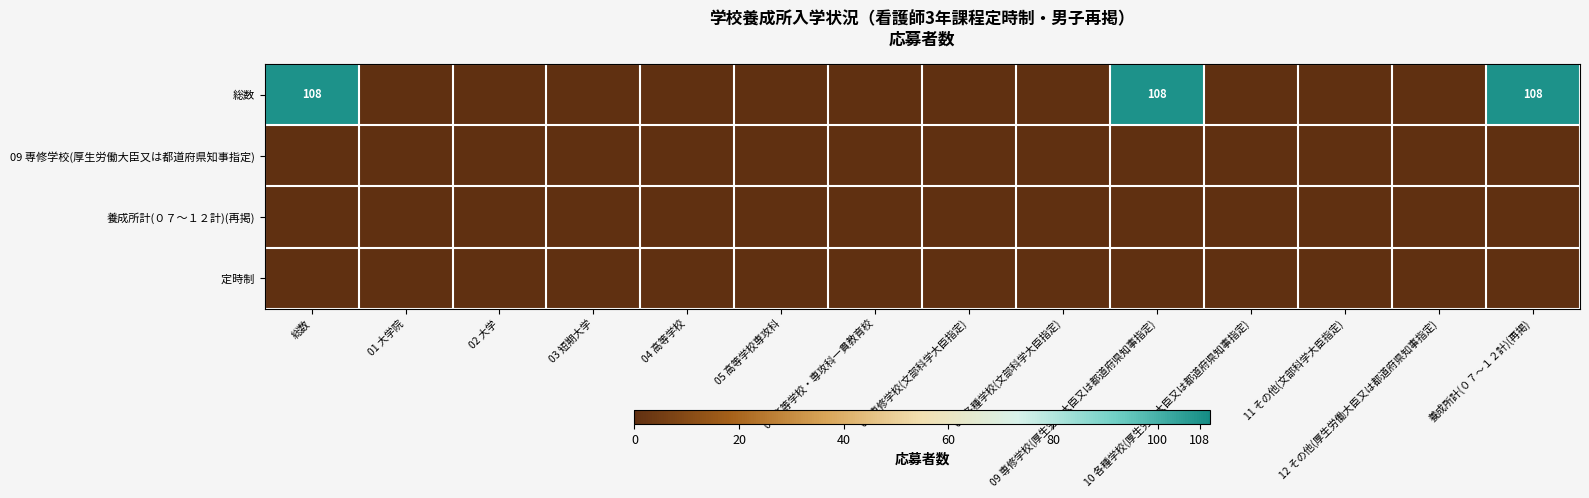

At which label does 09 専修学校(厚生労働大臣又は都道府県知事指定) reach its peak?

総数